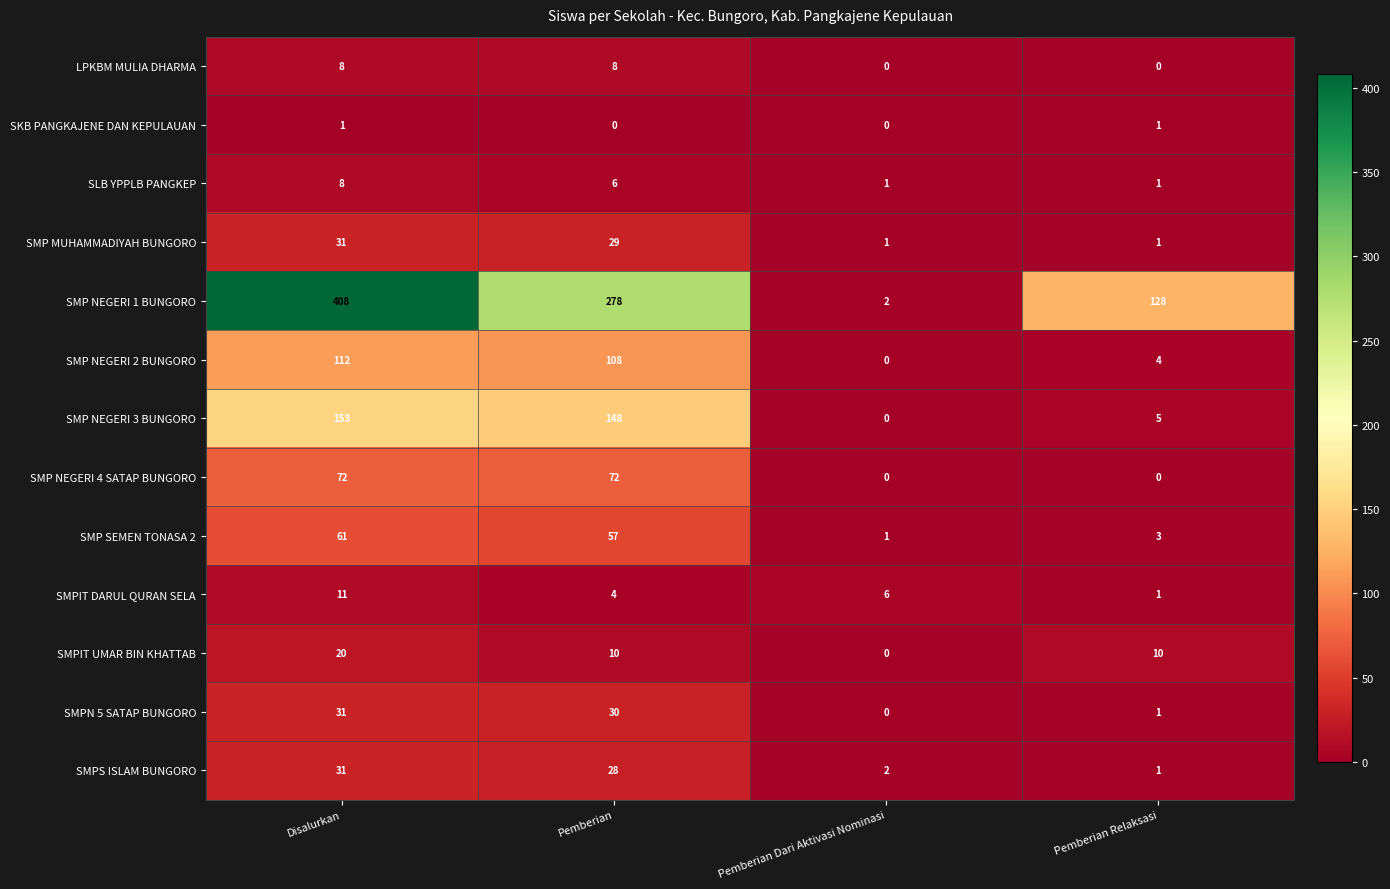

Which series changed the most between Pemberian and Pemberian Relaksasi?

SMP NEGERI 1 BUNGORO